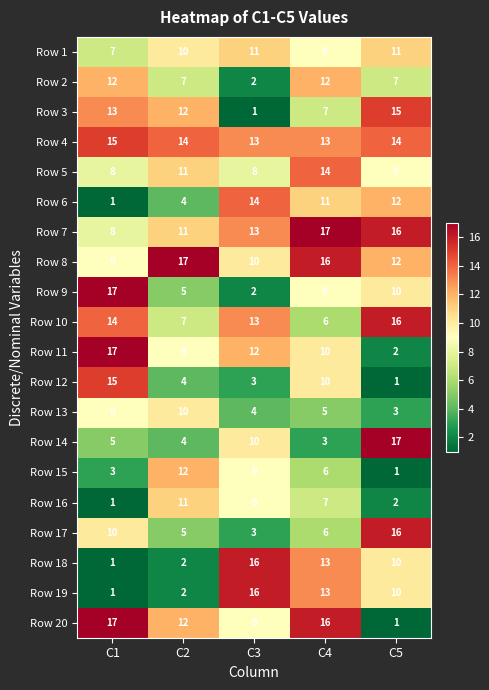

What is the total value across all series at C3?

178